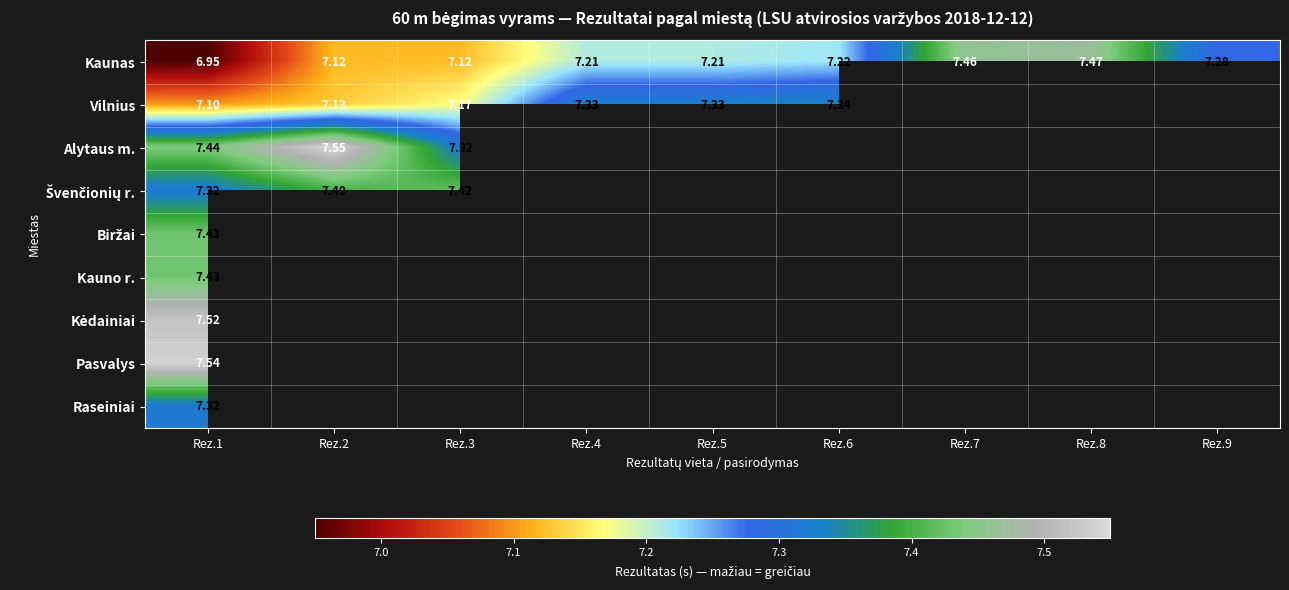

At how many categories does at least one series exceed 7?

9